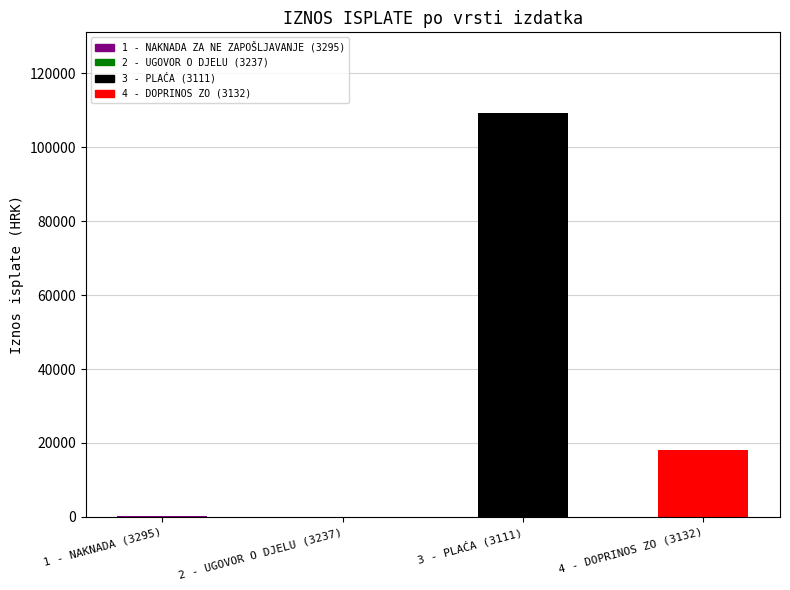

What is the change in value from 3 - PLAĆA (3111) to 4 - DOPRINOS ZO (3132)?

-91193.2